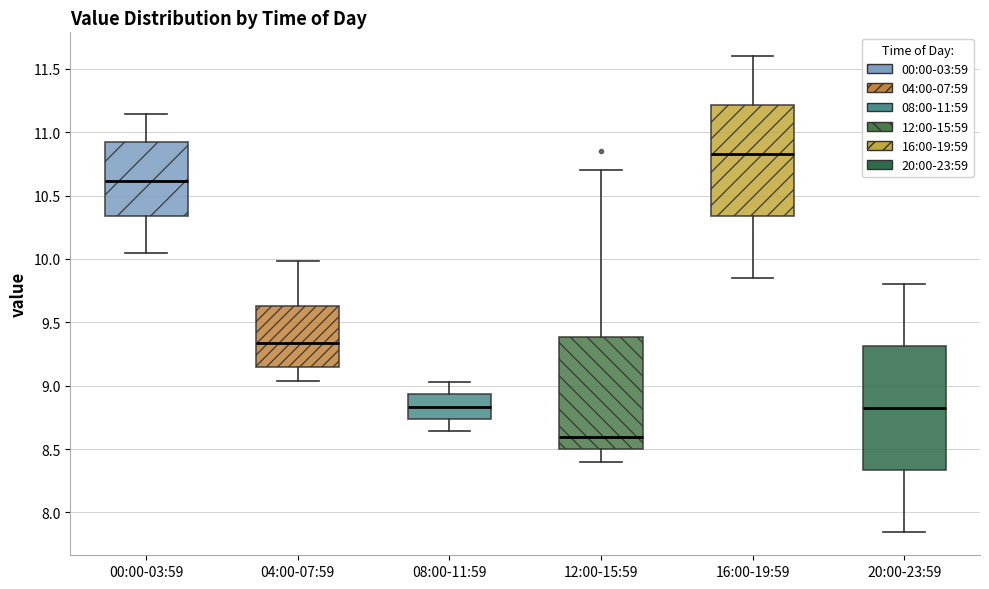

Which box is the tallest, from its lower edge to its upper edge?

20:00-23:59